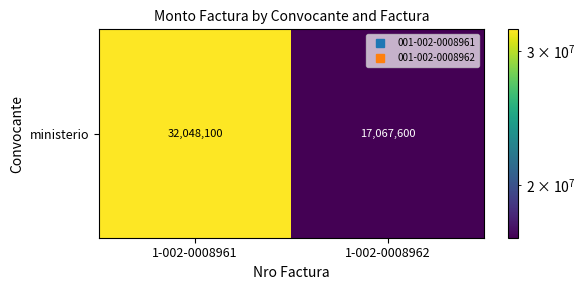

The chart shows a value of 17067600 at 1-002-0008962. True or false?

True